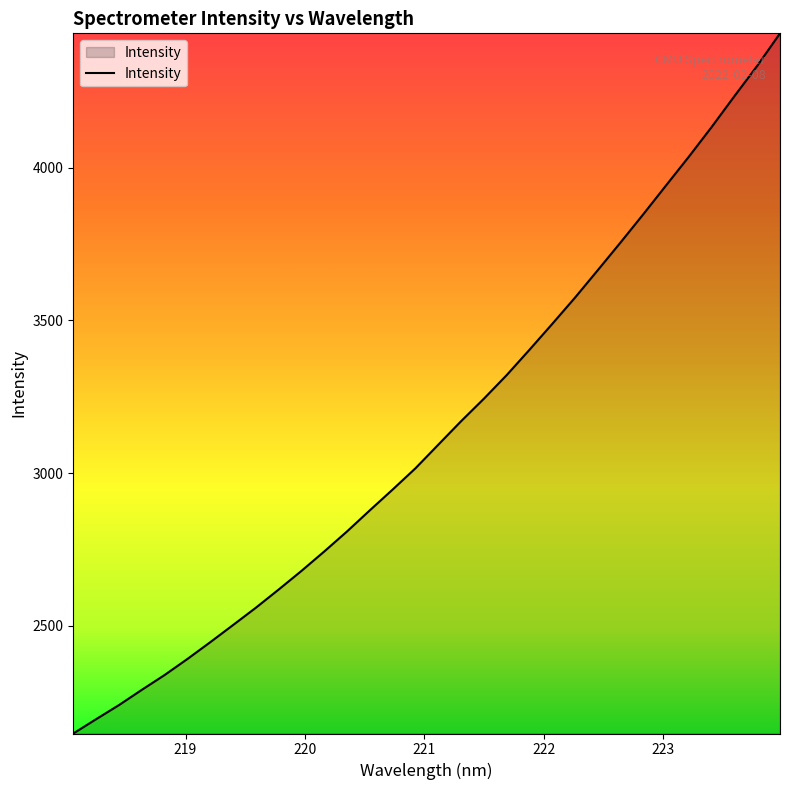

What is the maximum value shown in the chart?

4439.5